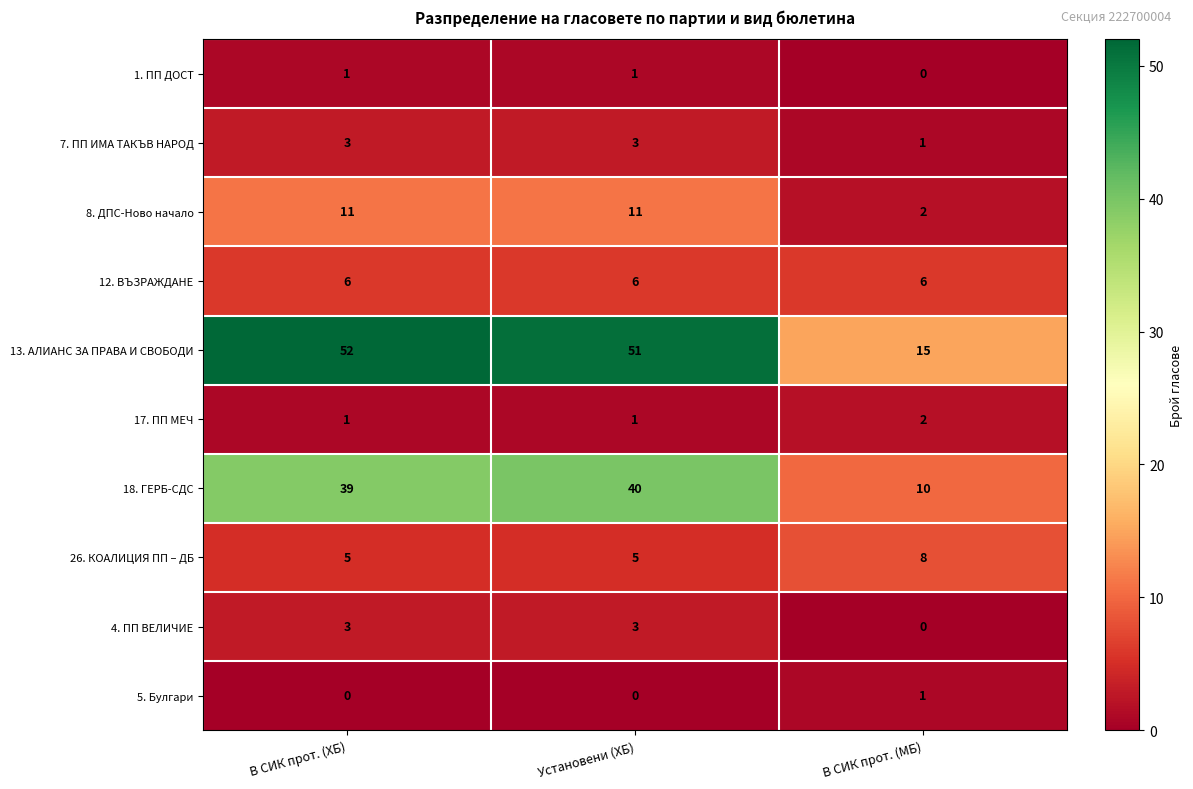

The value of 13. АЛИАНС ЗА ПРАВА И СВОБОДИ at Установени (ХБ) is 76. True or false?

False